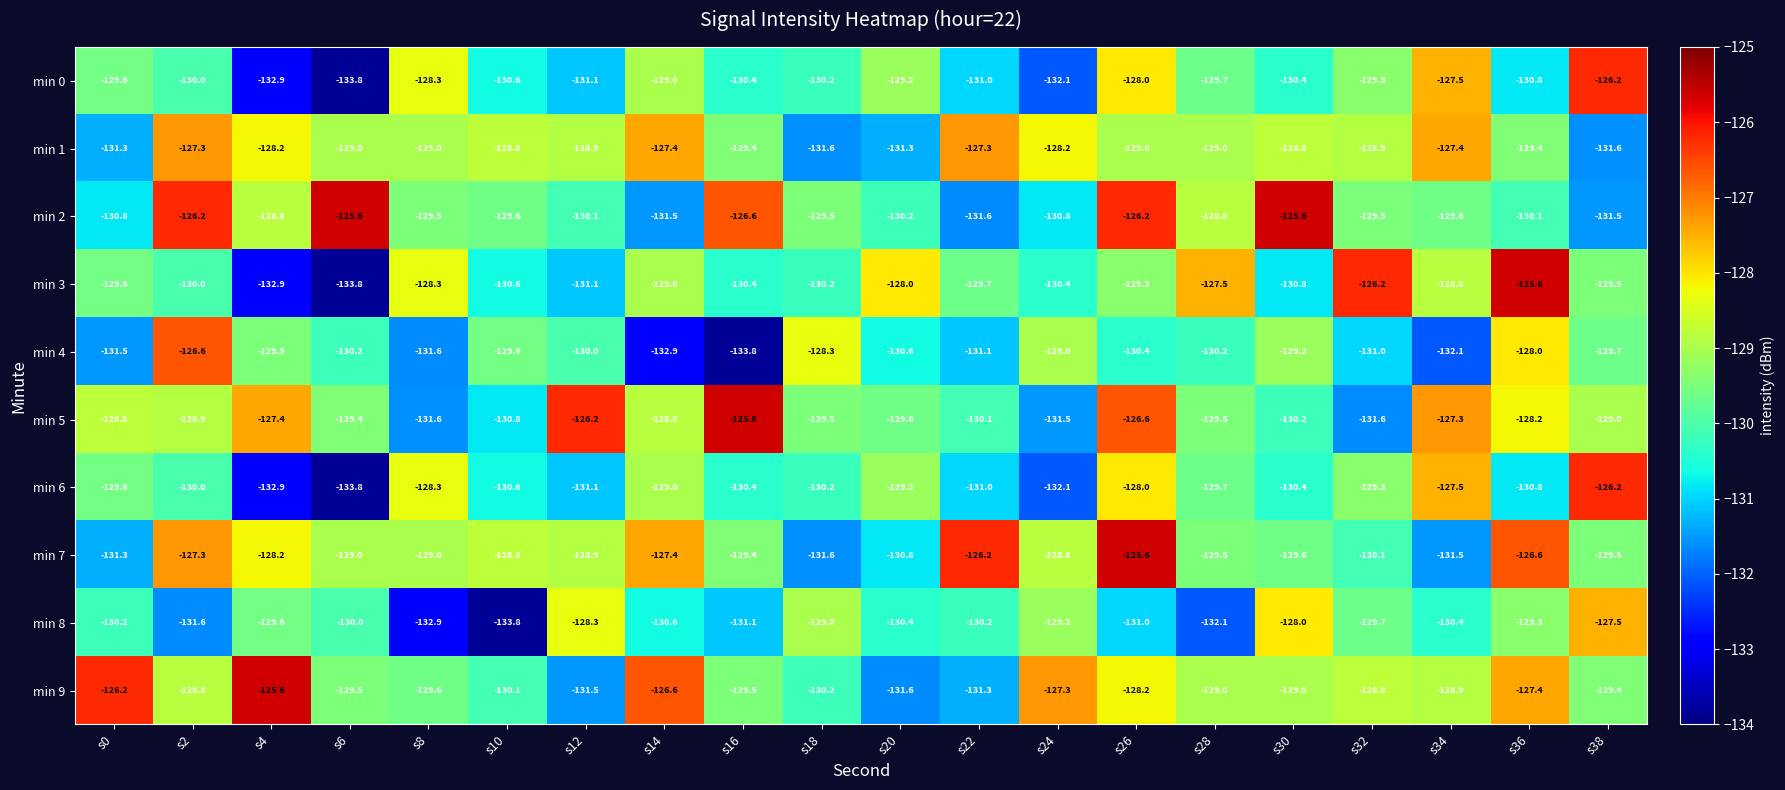

What is the approximate value of min 8 at s24?

-129.2